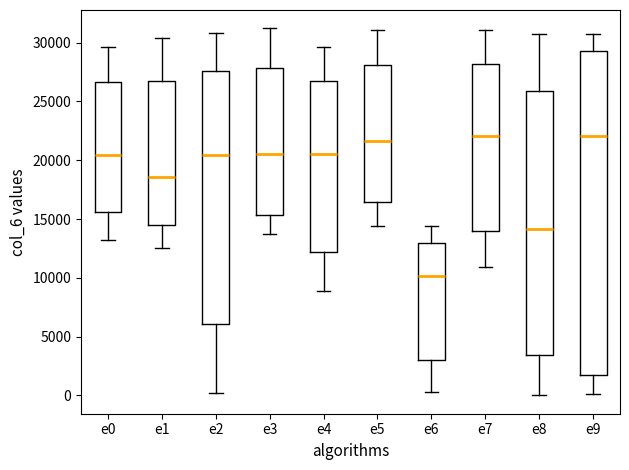

Which box has the lowest median line?

e6